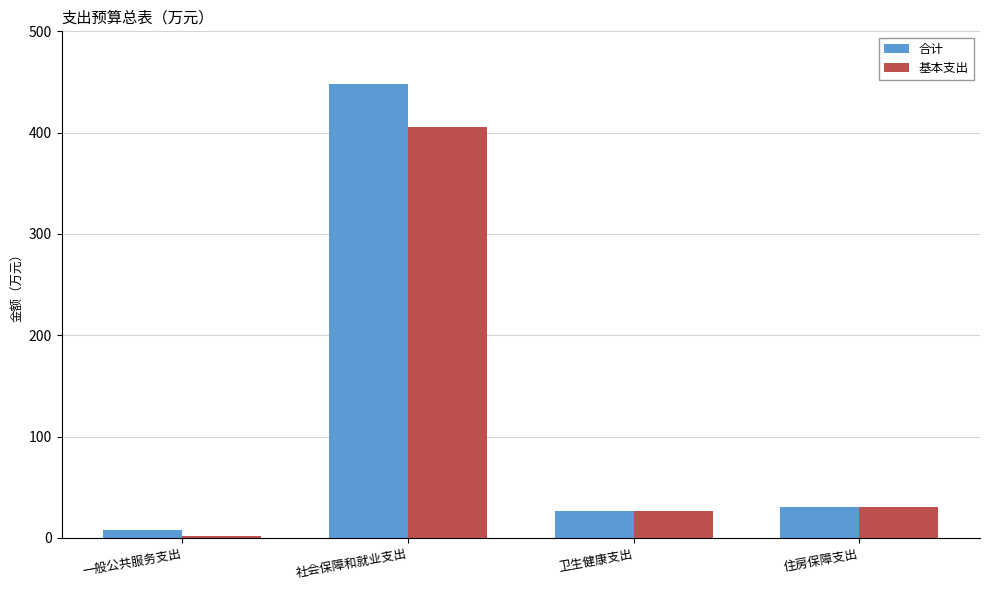

True or false: 基本支出 has a value of 2.1 at 一般公共服务支出.

True